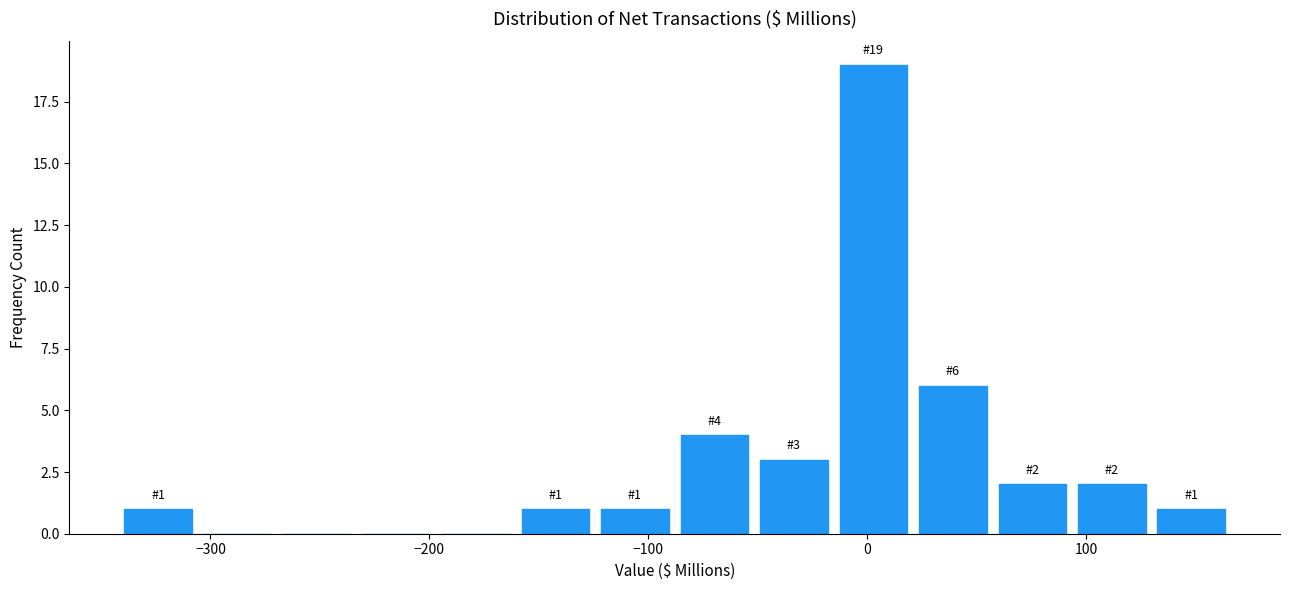

Around what value on the x-axis is the tallest bar? Give the approximate position of its centre, as read against the axis.

0